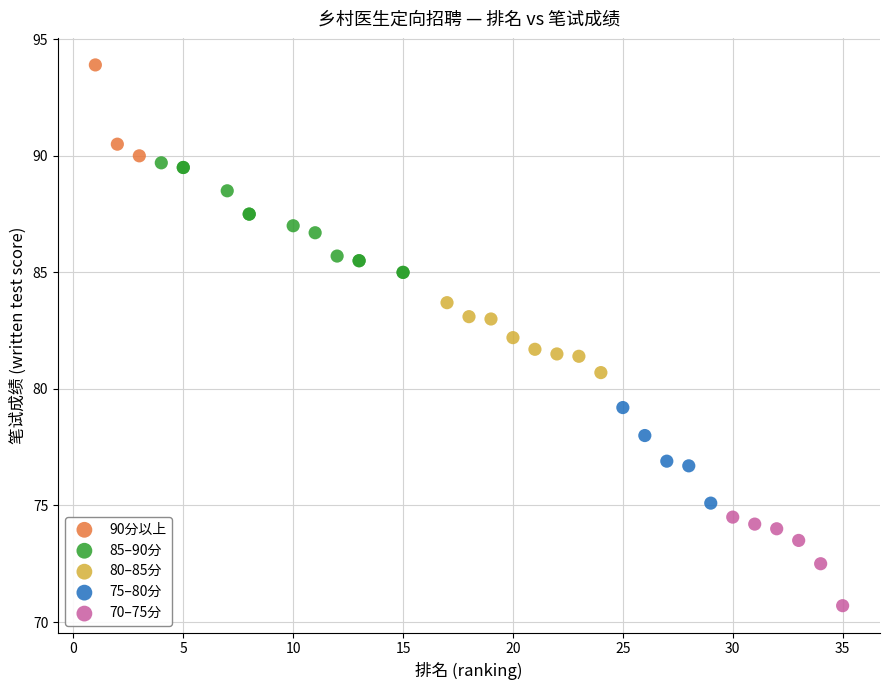

Which series contains the highest Y value?

90分以上